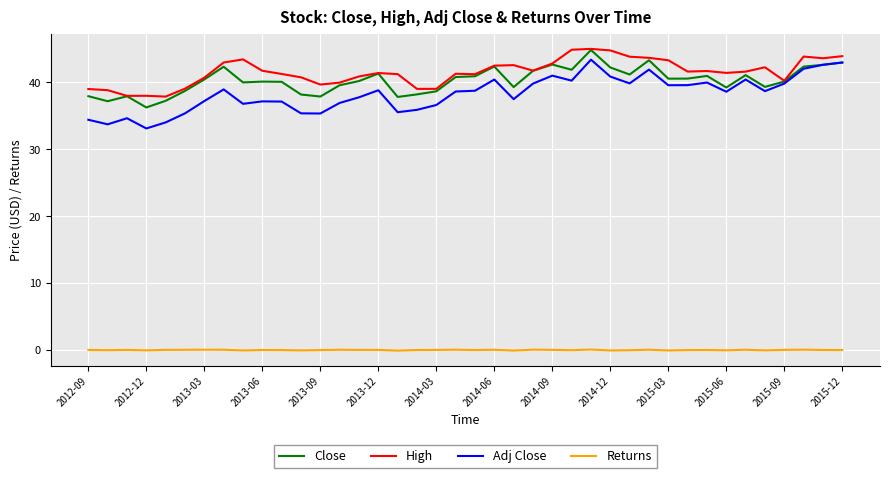

Which series has the largest range (max minus min)?

Adj Close